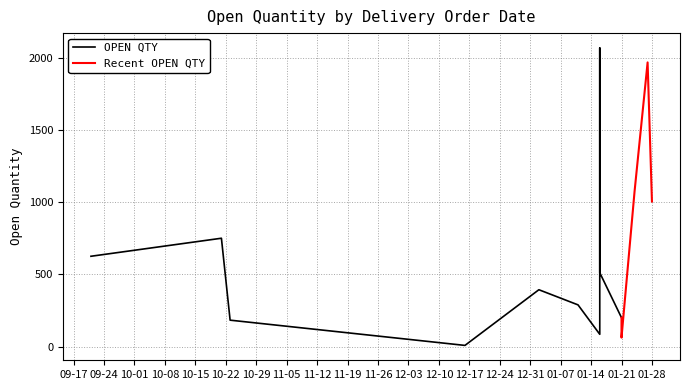

Read the value at 02/01/2025, to the nearest 10.

390